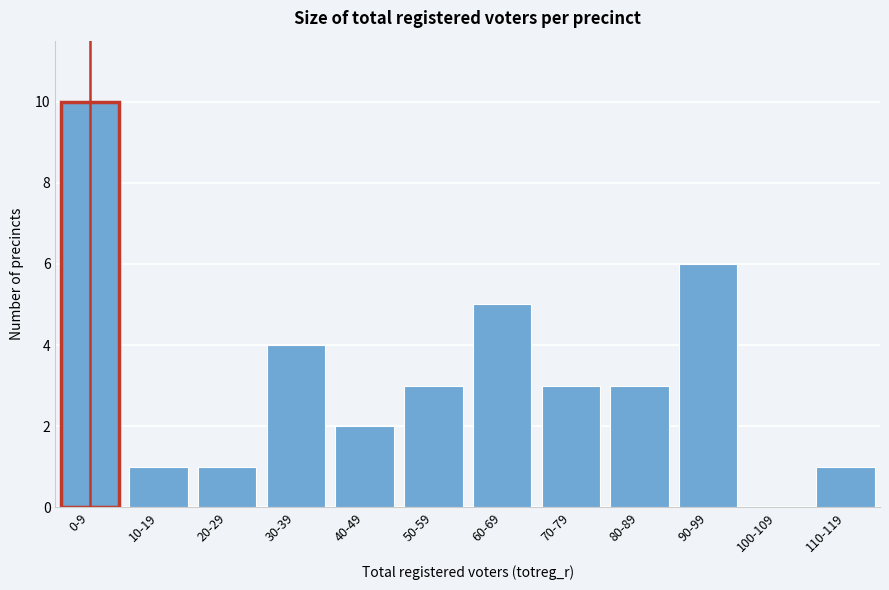

Reading left to right, list all the values displayed in this chart.

0-9=10	10-19=1	20-29=1	30-39=4	40-49=2	50-59=3	60-69=5	70-79=3	80-89=3	90-99=6	100-109=0	110-119=1